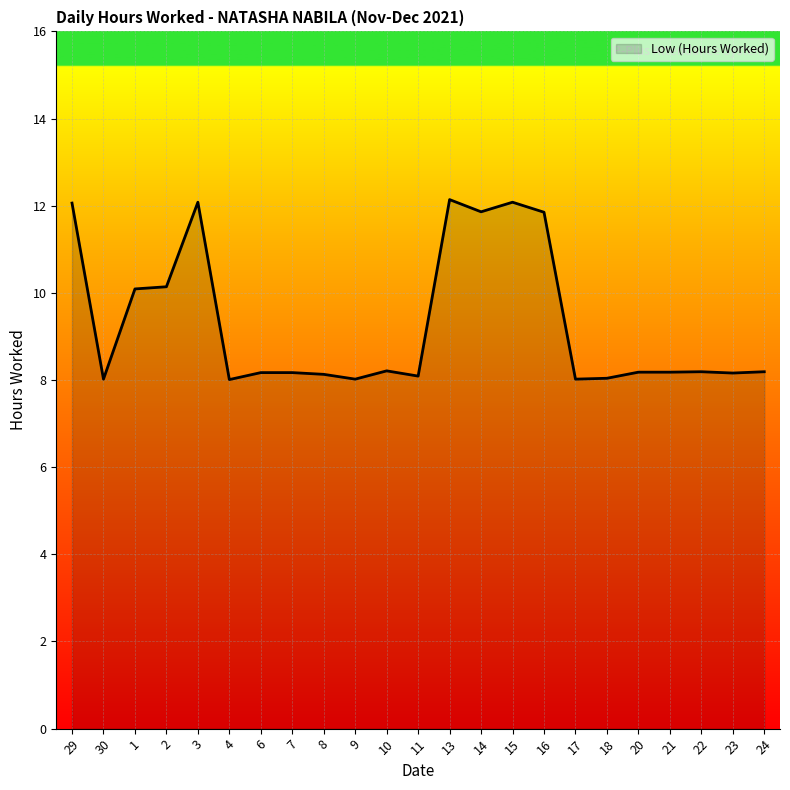

What position from the left is 9?

10